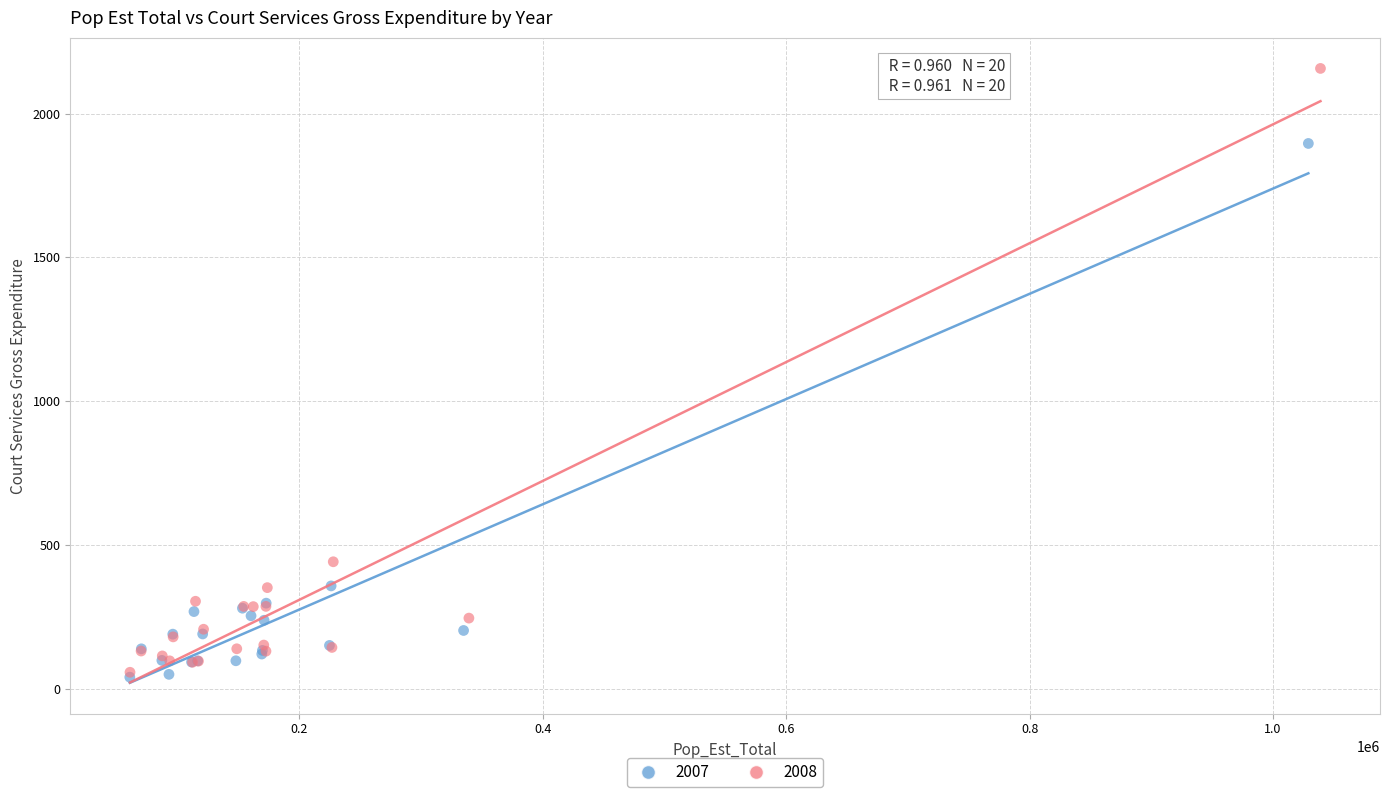

Which series has the widest spread of Y values?

2008